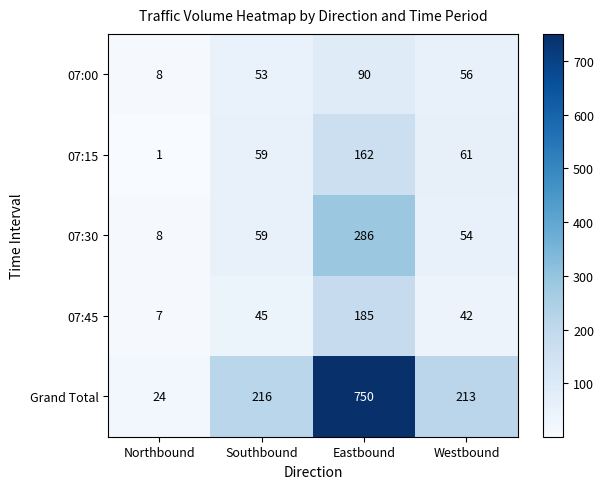

Reading left to right, list all the values displayed in this chart.

07:00: 8	53	90	56
07:15: 1	59	162	61
07:30: 8	59	286	54
07:45: 7	45	185	42
Grand Total: 24	216	750	213